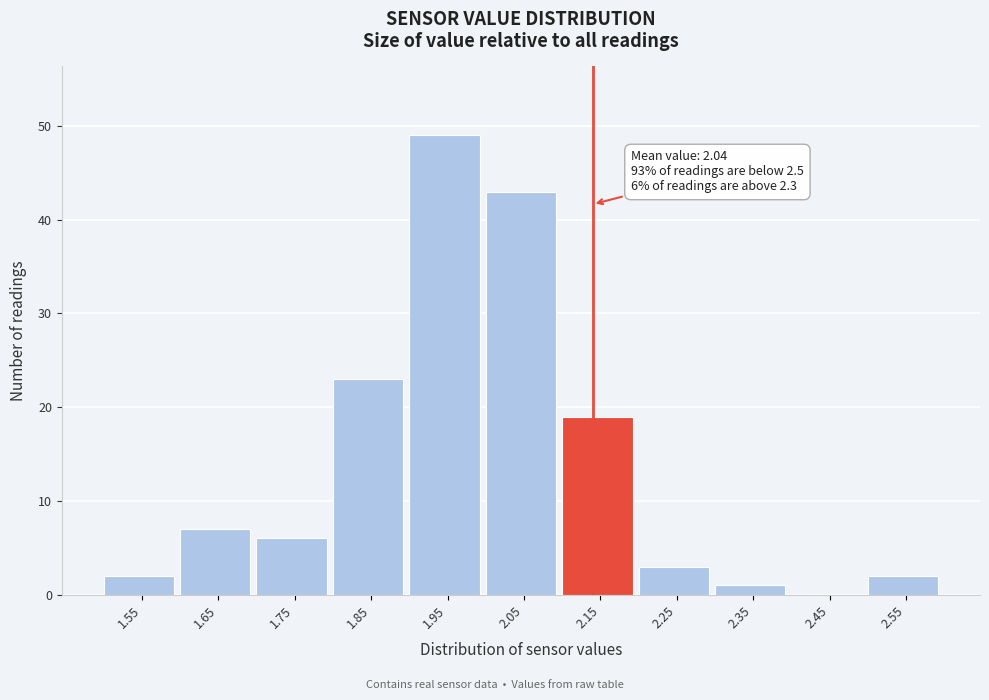

Reading right to left, extract all data points from this chart.

2.55=2	2.45=0	2.35=1	2.25=3	2.15=19	2.05=43	1.95=49	1.85=23	1.75=6	1.65=7	1.55=2